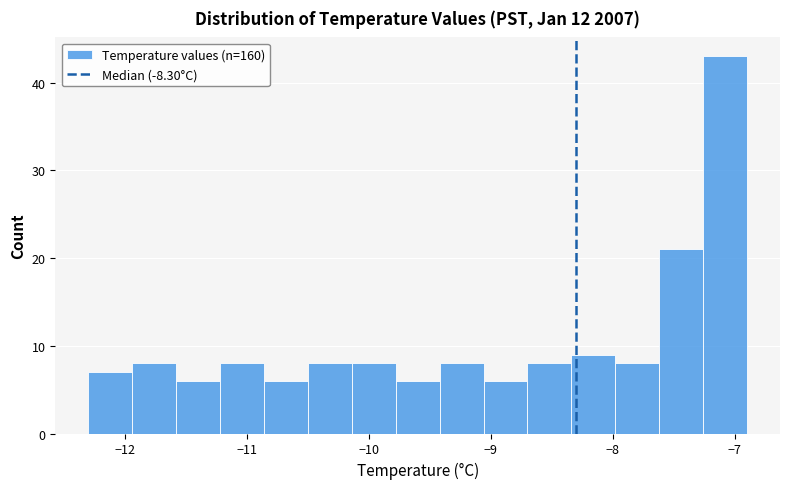

Around what value on the x-axis is the tallest bar? Give the approximate position of its centre, as read against the axis.

-7.1